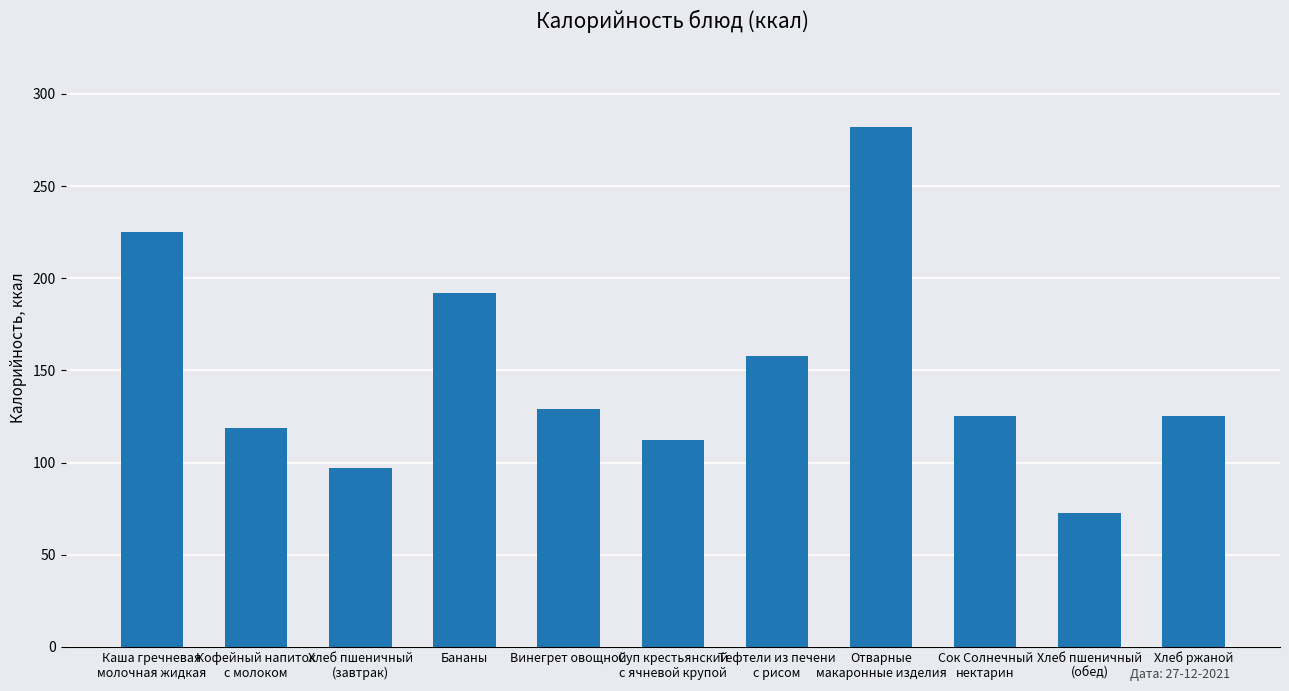

The value at Кофейный напиток
с молоком is 118.7. True or false?

True